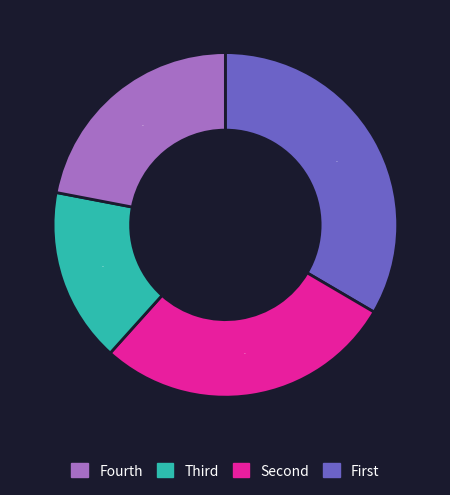

To the nearest percent, what is the difference between the largest and smallest slice percentages?

17%